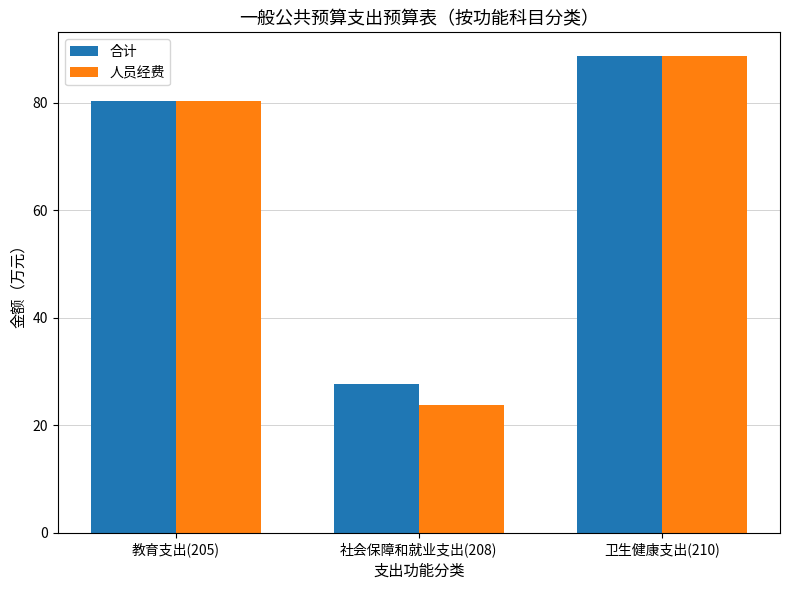

What is the label of the 2nd bar from the left?

社会保障和就业支出(208)